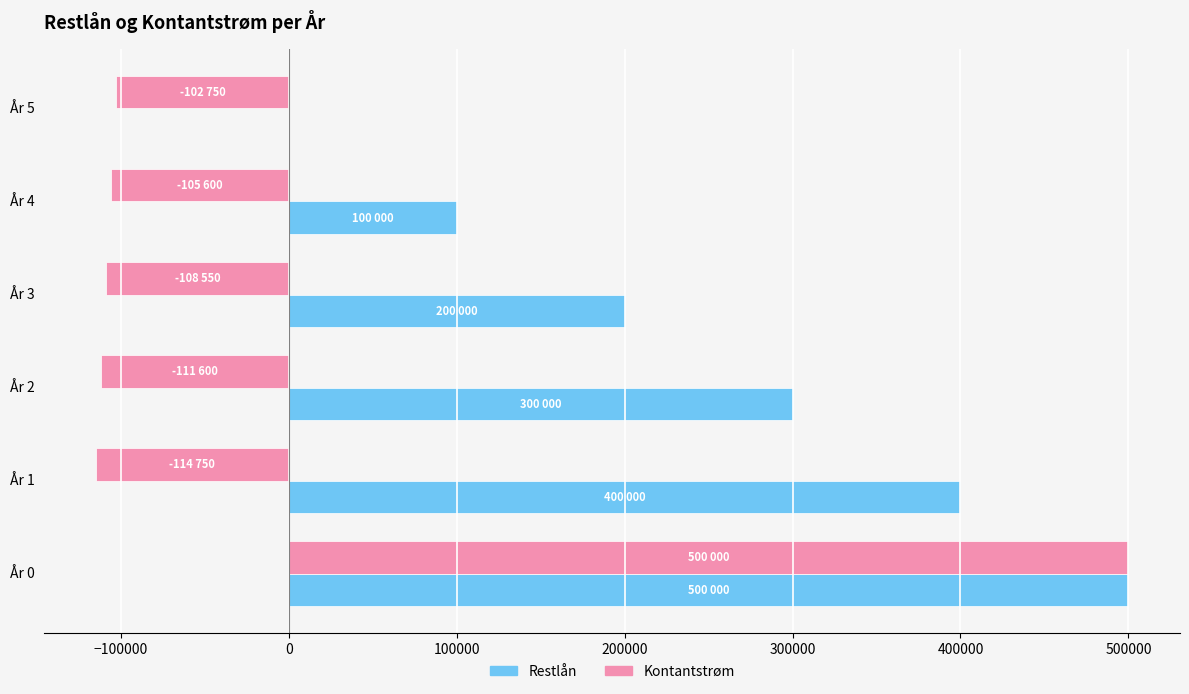

What is the sum of the Kontantstrøm values at År 1 and År 2?

-226350